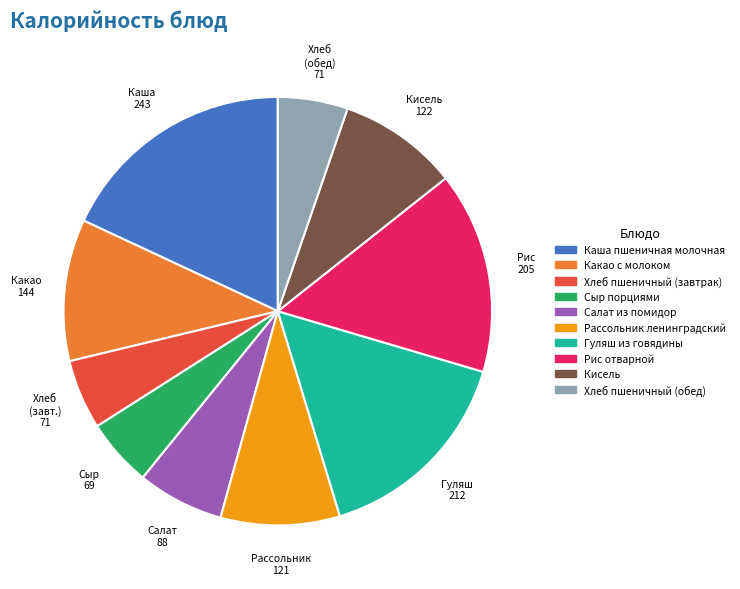

Do Хлеб пшеничный (обед) and Гуляш из говядины together represent more than half of the pie?

No